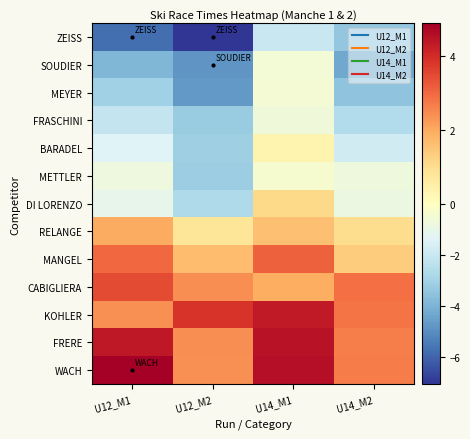

At which category is the sum across all series the highest?

U14_M1